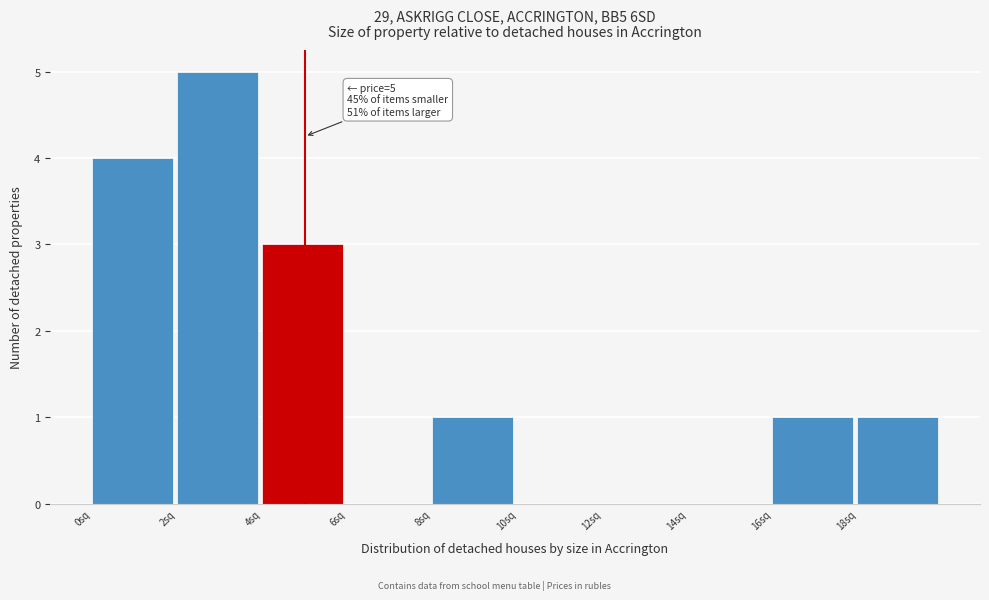

Which range on the x-axis has the tallest bar?

2 to 4